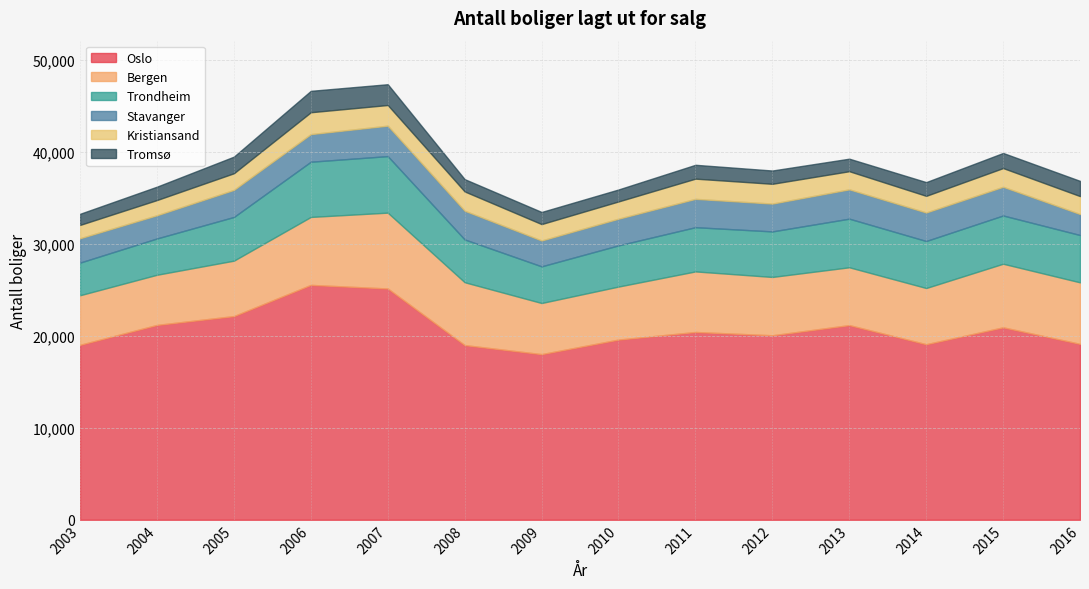

What is the difference between the Bergen values at 2013 and 2015?

627